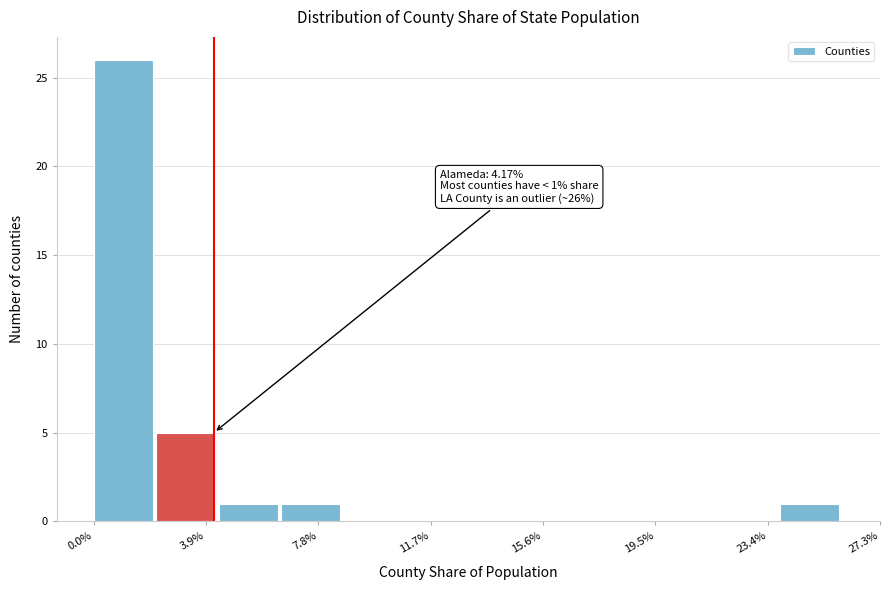

Over which range of the x-axis is the bar tallest?

0.0 to 2.0